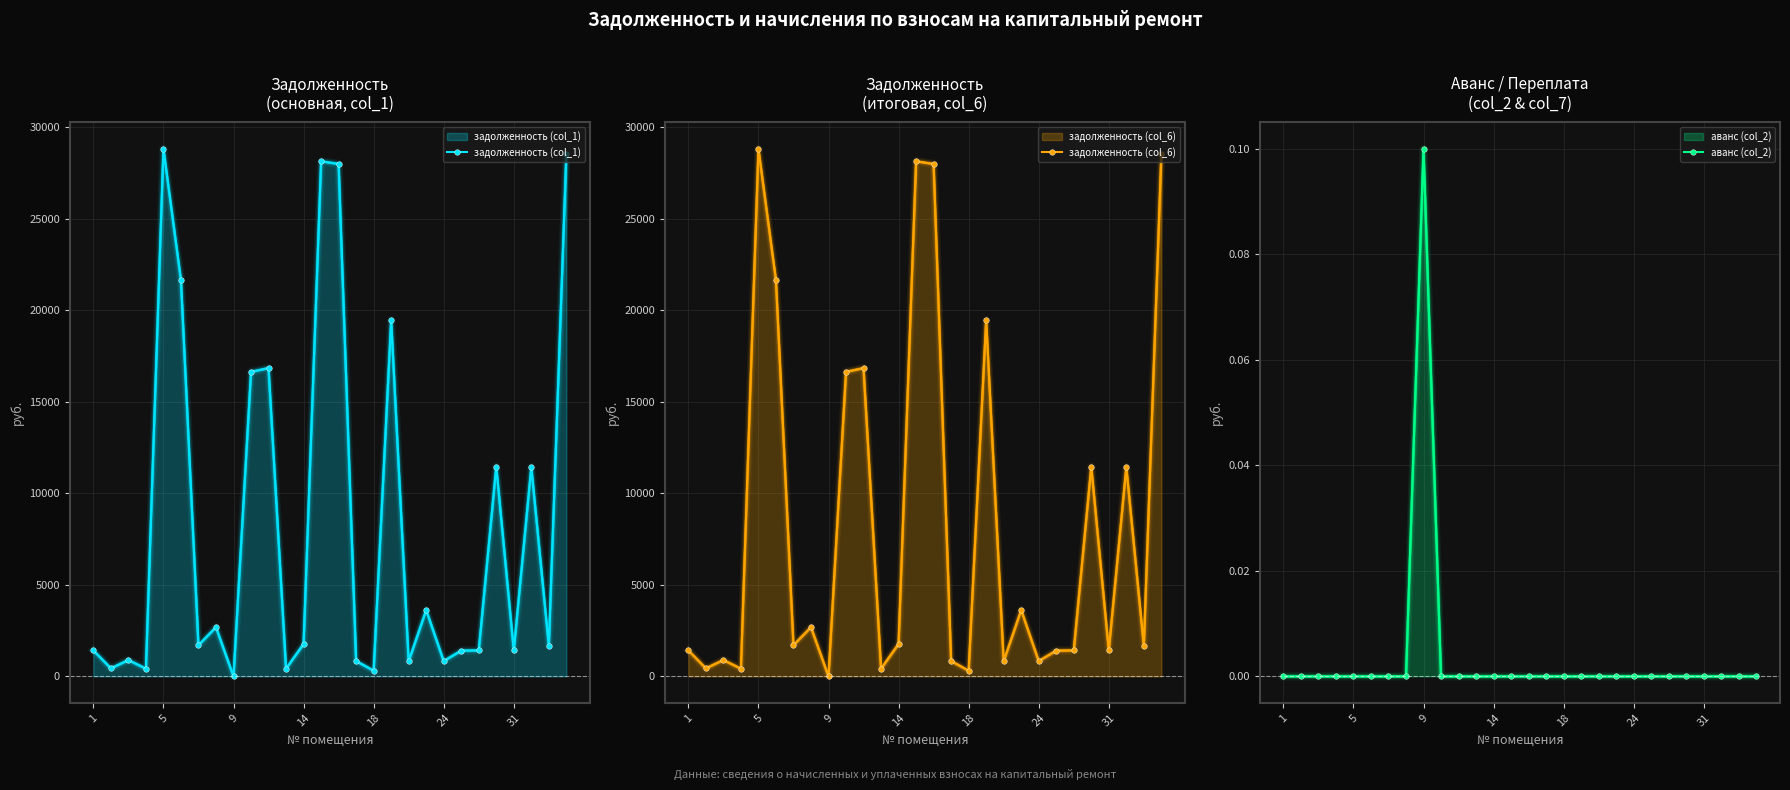

Is it true that аванс (col_2) equals -0.0 at 24?

False